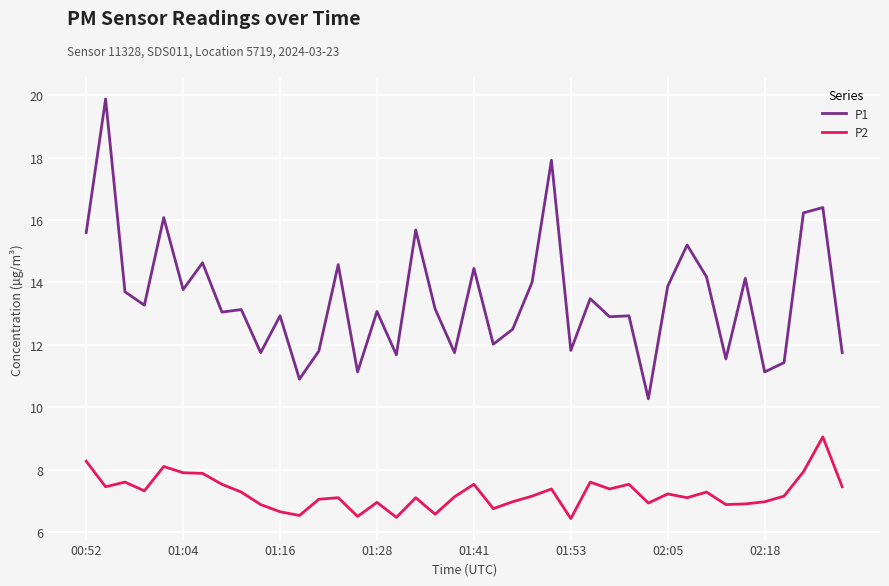

What are all the series names shown in the legend?

P1, P2